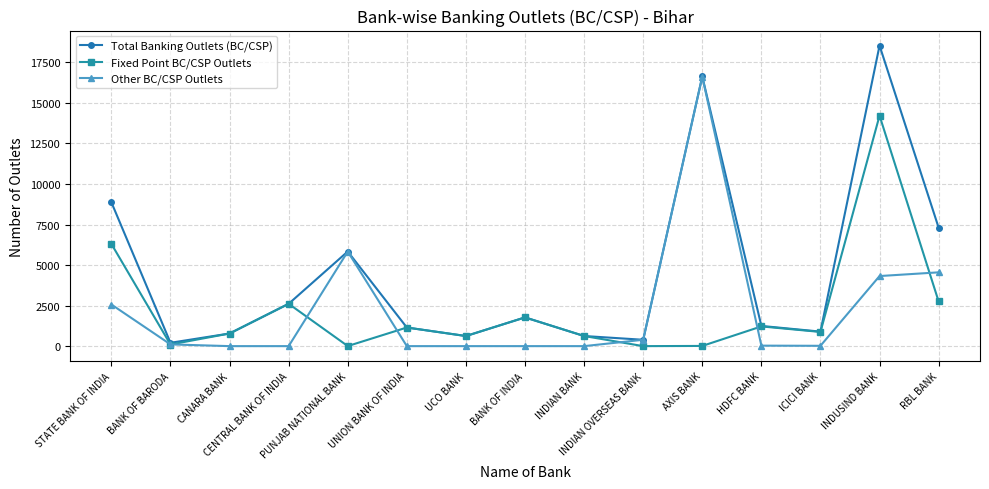

Between INDIAN OVERSEAS BANK and AXIS BANK, which series saw the biggest shift?

Total Banking Outlets (BC/CSP)